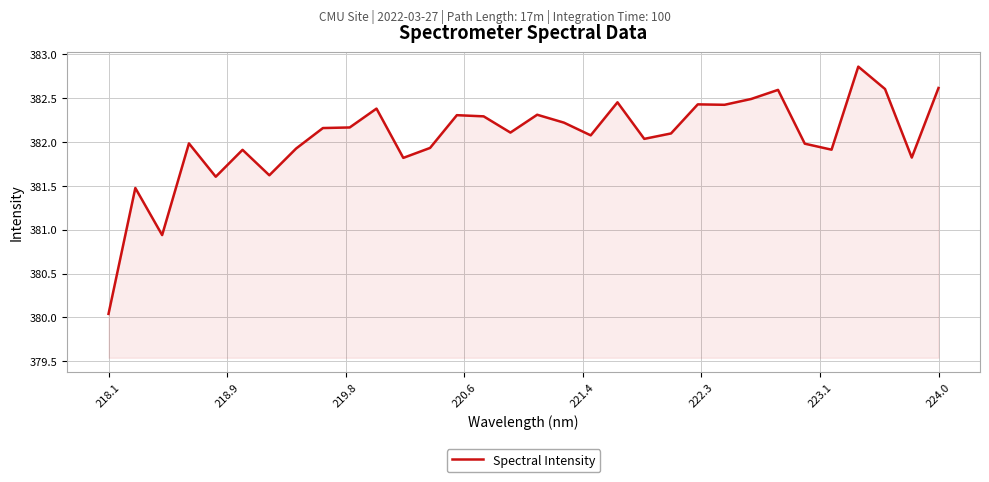

What is the difference between the maximum and minimum values?

2.8